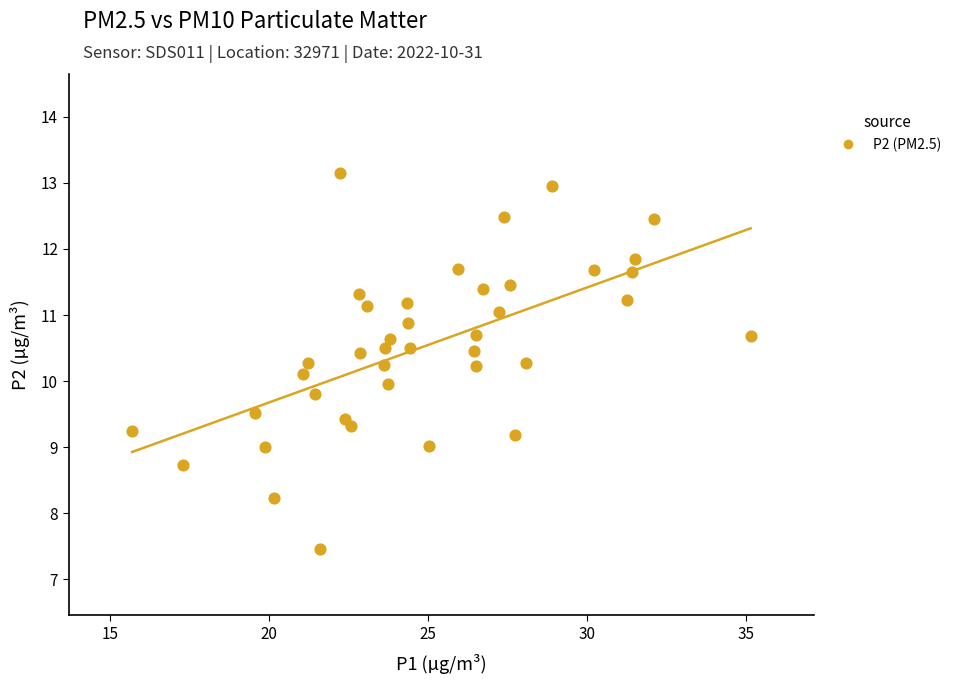

What is the range of X values (max minus min)?

19.4